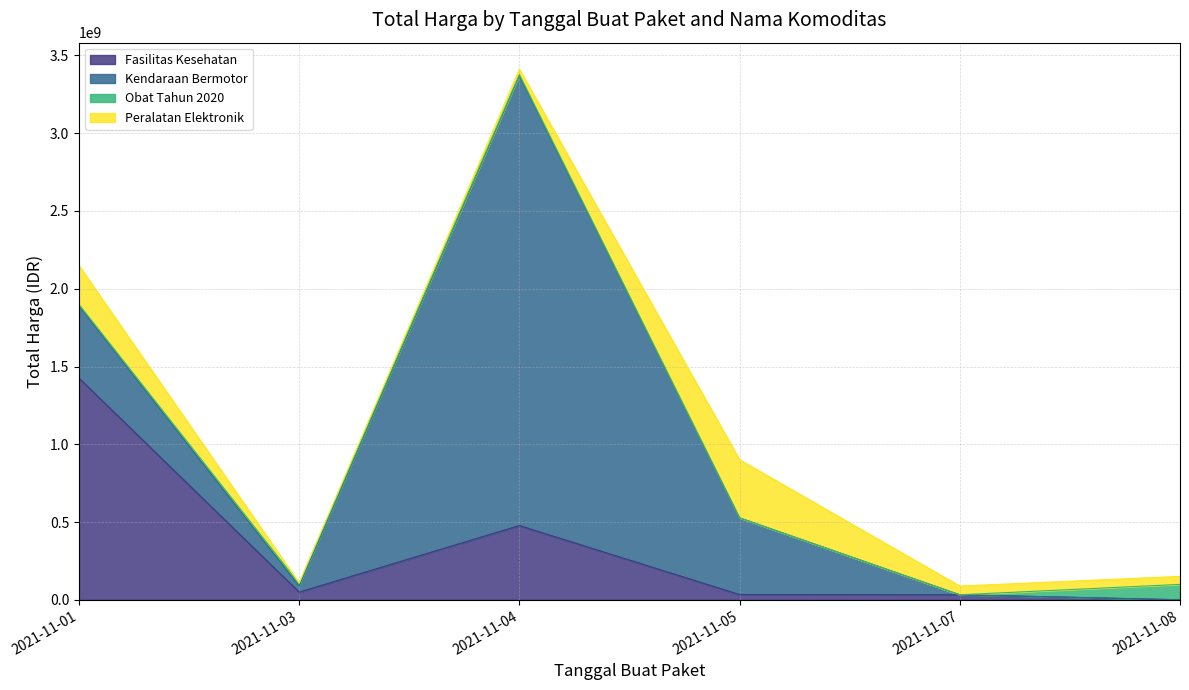

Is it true that Kendaraan Bermotor equals 111786929 at 2021-11-05?

False